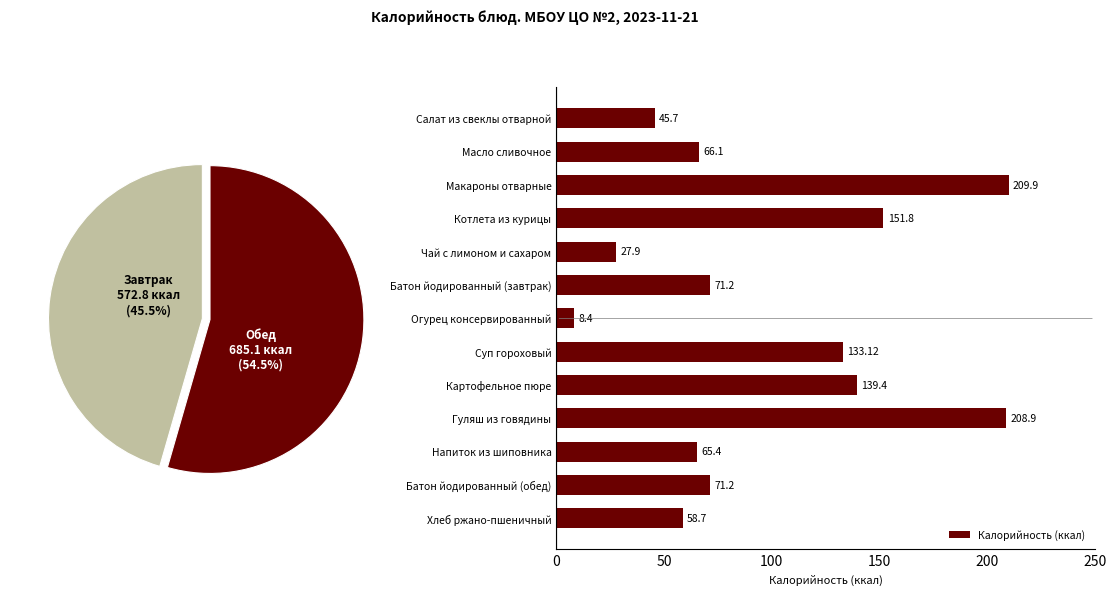

What is the difference between the second highest and minimum values in the Калорийность (ккал) series?

200.5